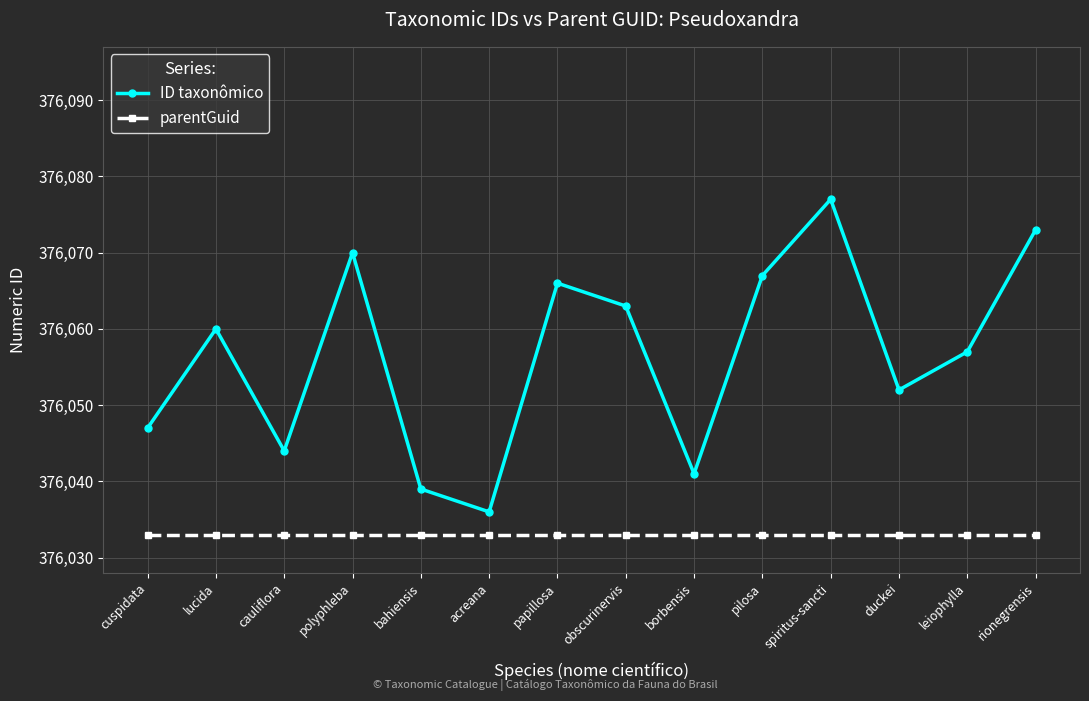

Which label corresponds to the largest value in the chart?

spiritus-sancti